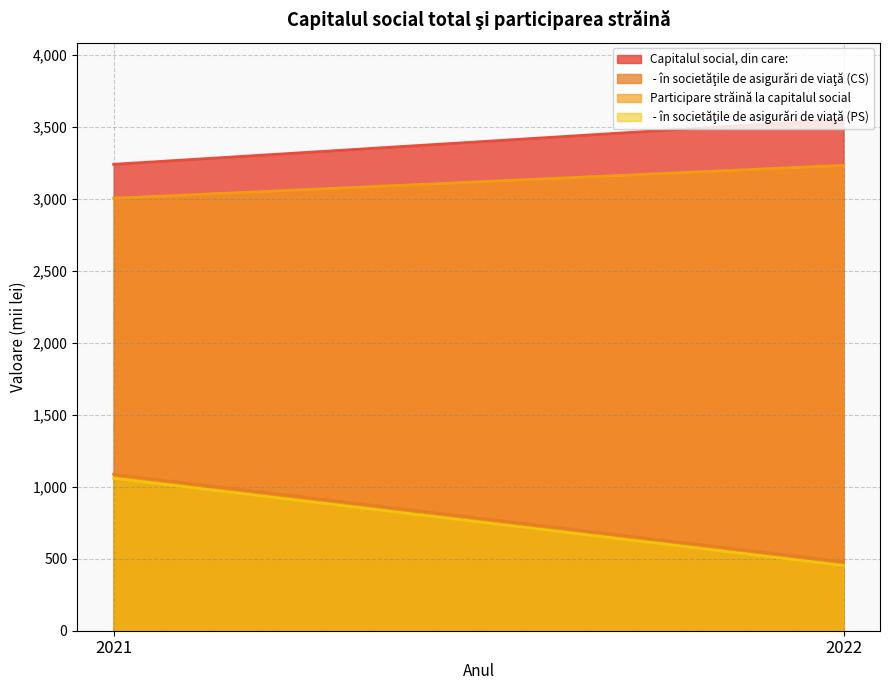

Where is  - în societăţile de asigurări de viaţă (CS) nearest to the value 783?

2021